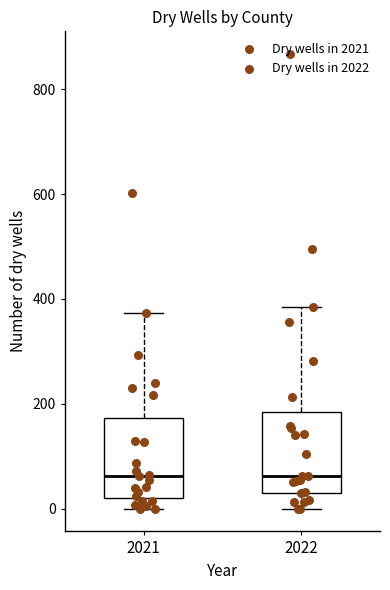

Reading left to right, transcribe this box plot: for each box, give where its median line is, the range the box spans, and where its two whiskers end, as read against the y-axis. The values are not printed on the chart, so give them approximately, as read against the axis.

2021: median 60, box 20 to 180, whiskers 0 to 380
2022: median 60, box 40 to 180, whiskers 0 to 380